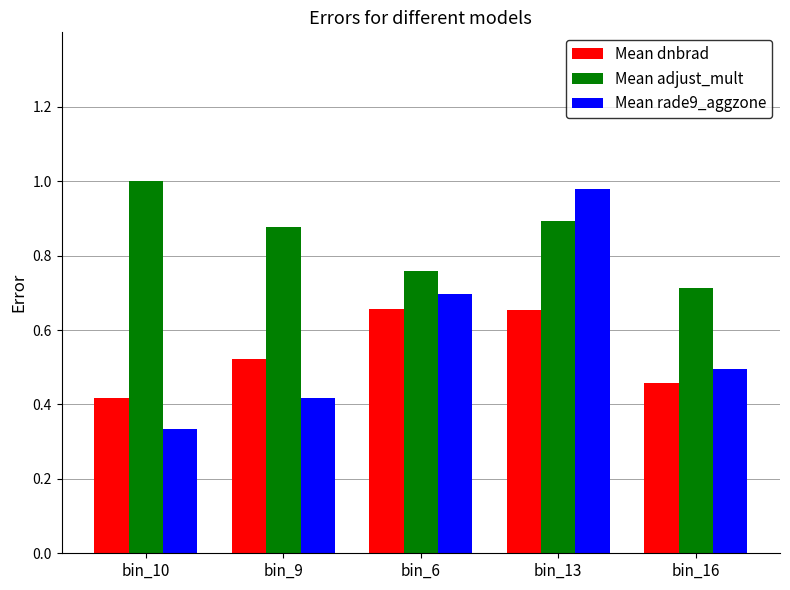

What is the sum of all Mean dnbrad values?

2.7